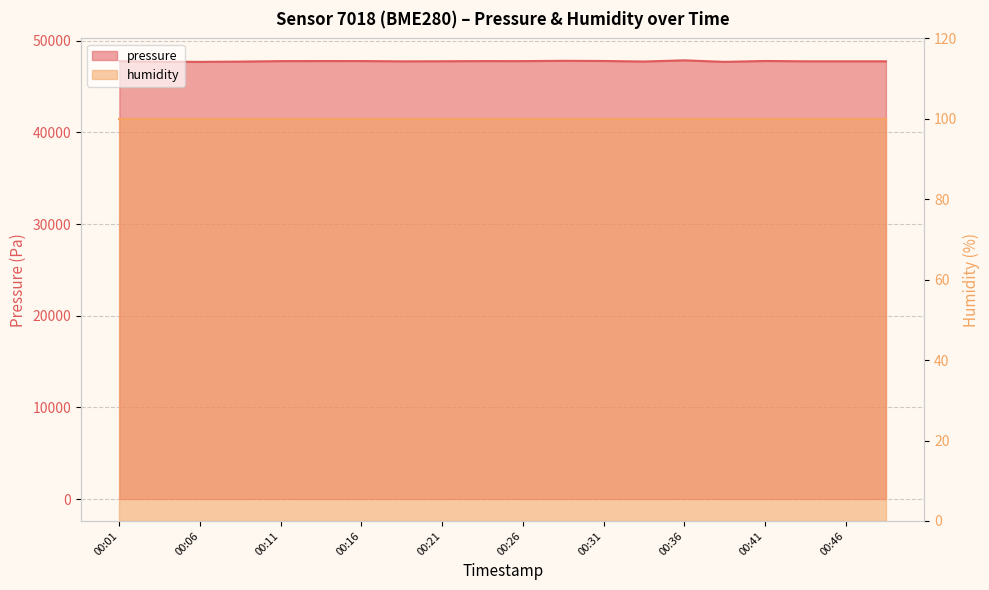

Which label corresponds to the smallest value in the chart?

00:06